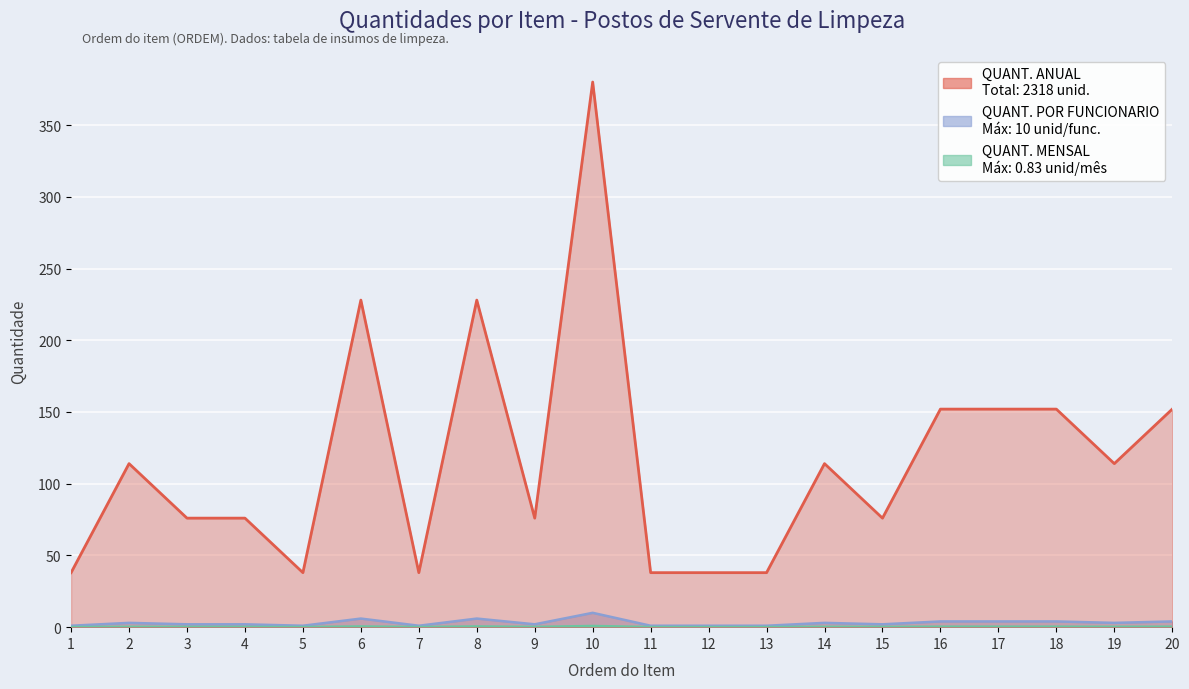

True or false: QUANT. ANUAL and QUANT. POR FUNCIONARIO cross at least once.

False